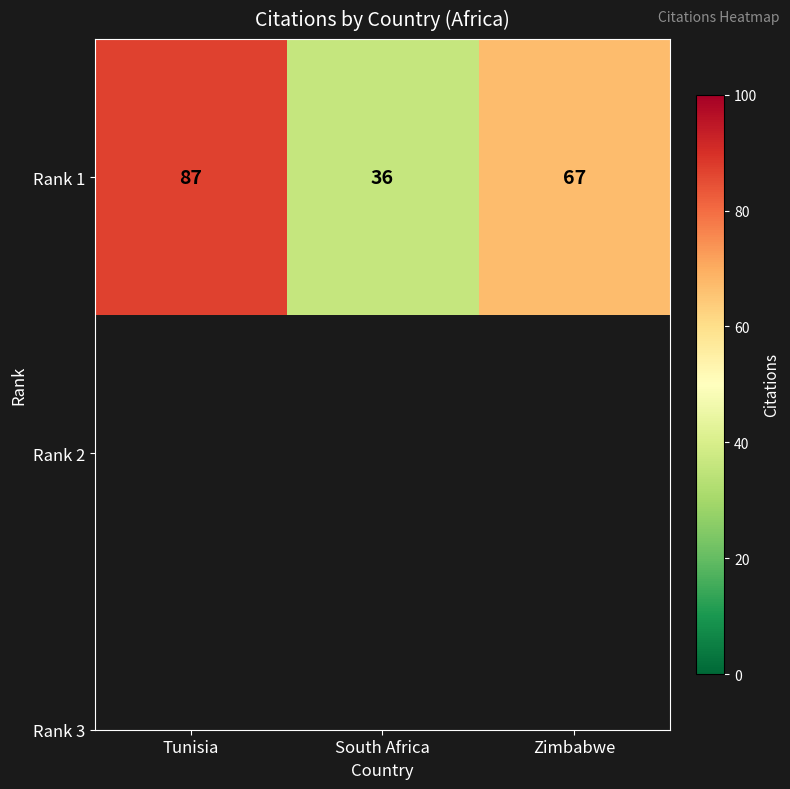

List the labels in order of value, smallest first.

South Africa, Zimbabwe, Tunisia